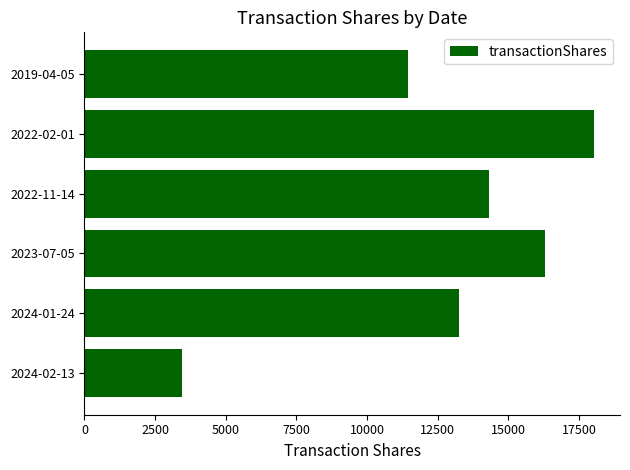

Reading bottom to top, list all the values displayed in this chart.

2024-02-13=3450	2024-01-24=13243	2023-07-05=16312	2022-11-14=14323	2022-02-01=18046	2019-04-05=11457